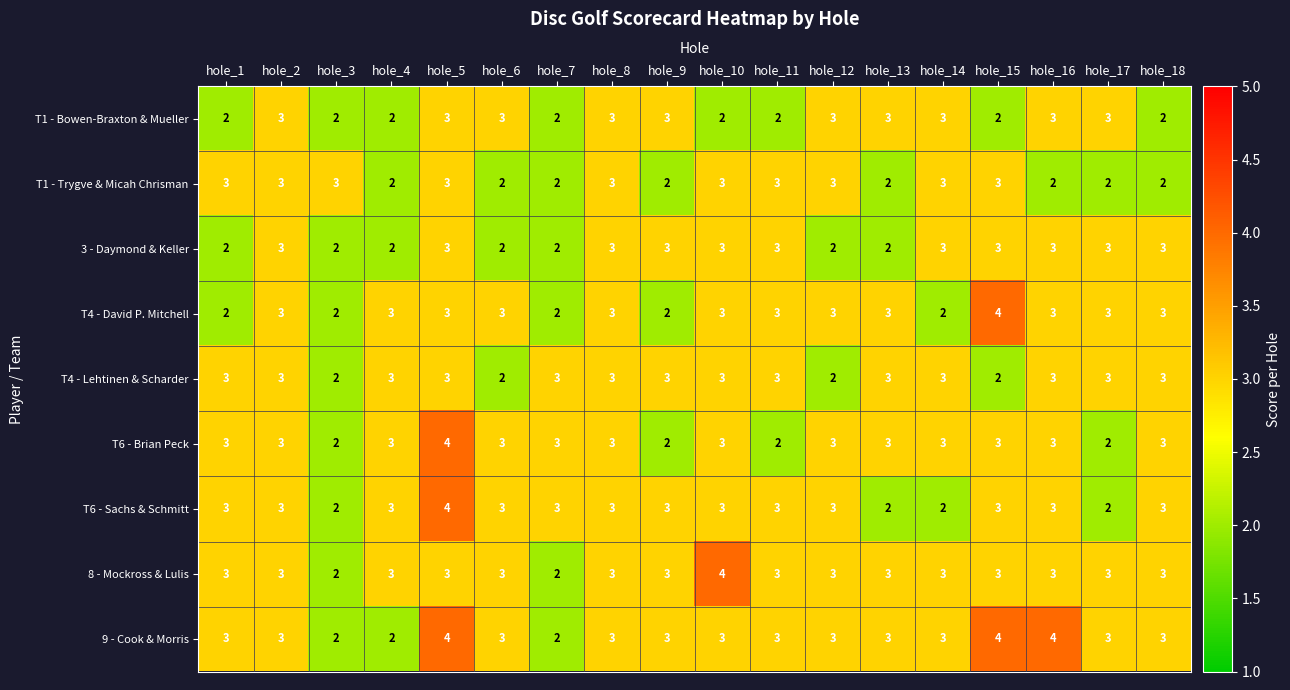

Which series has the largest total across all categories?

9 - Cook & Morris